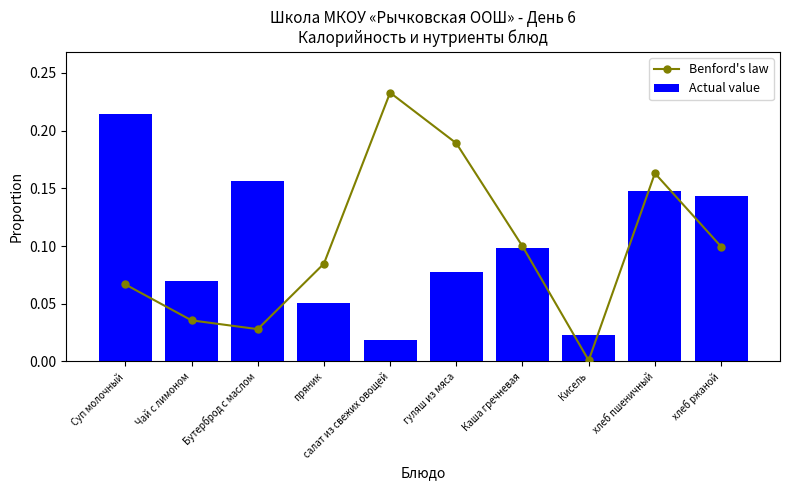

Reading left to right, list all the values displayed in this chart.

Benford's law: 0.1	0.0	0.0	0.1	0.2	0.2	0.1	0.0	0.2	0.1
Actual value: 0.2	0.1	0.2	0.1	0.0	0.1	0.1	0.0	0.1	0.1